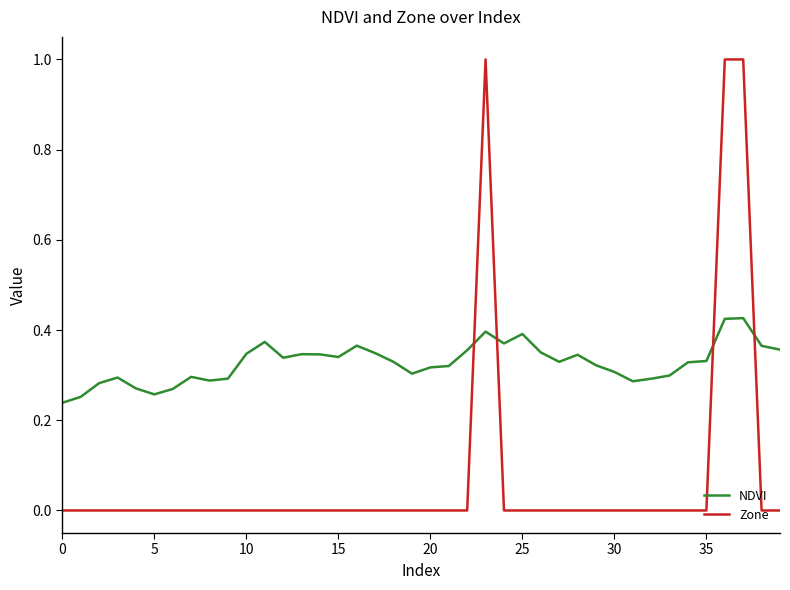

Which series ends up on top after the final intersection of Zone and NDVI?

NDVI